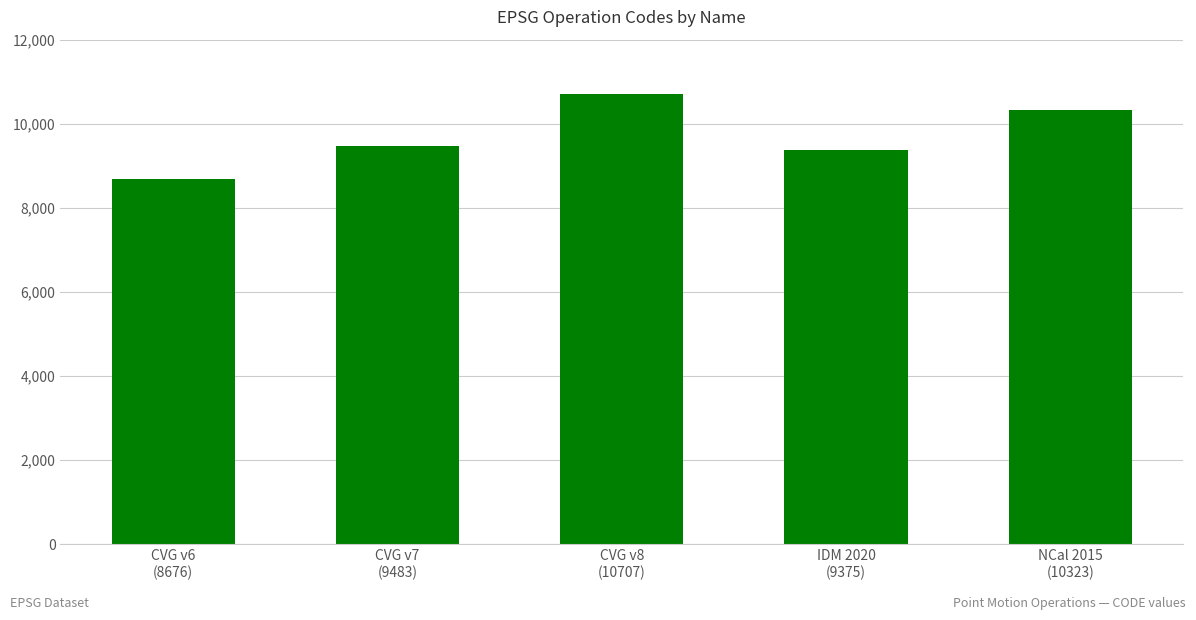

How many series are shown in this chart?

1